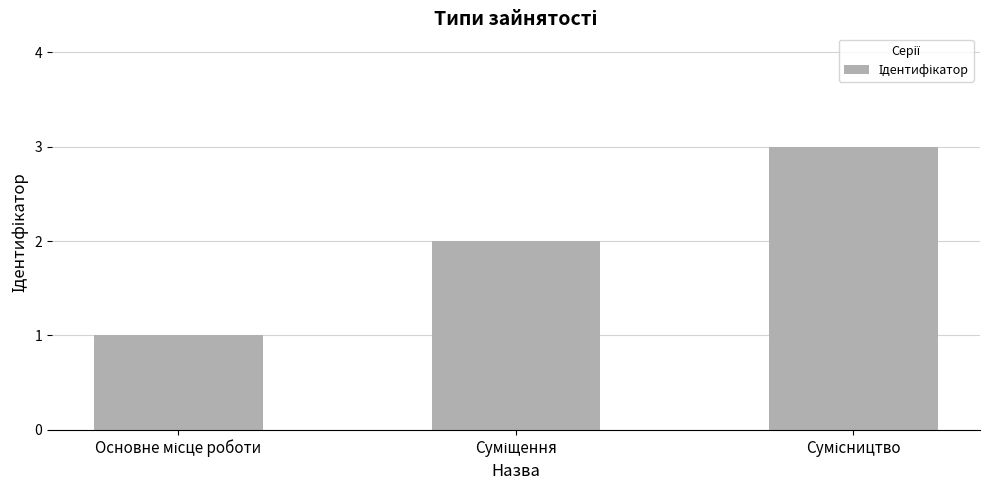

What is the sum of all values?

6